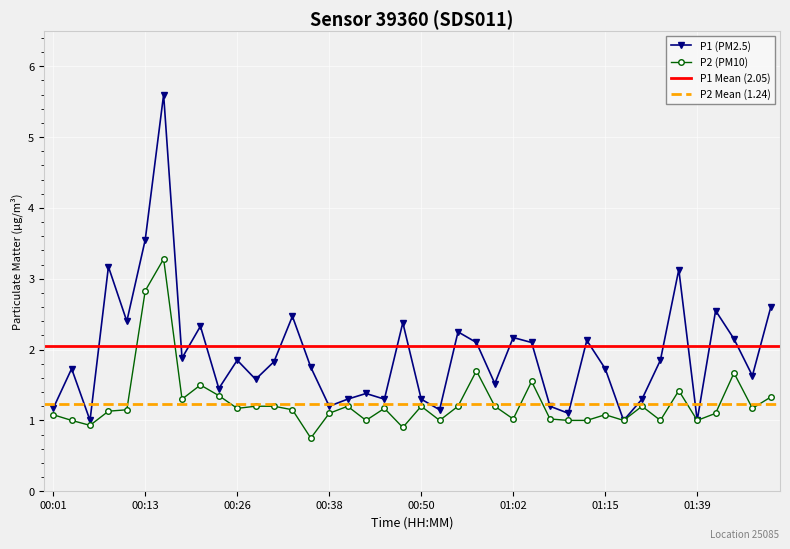

At which category is the sum across all series the highest?

00:16